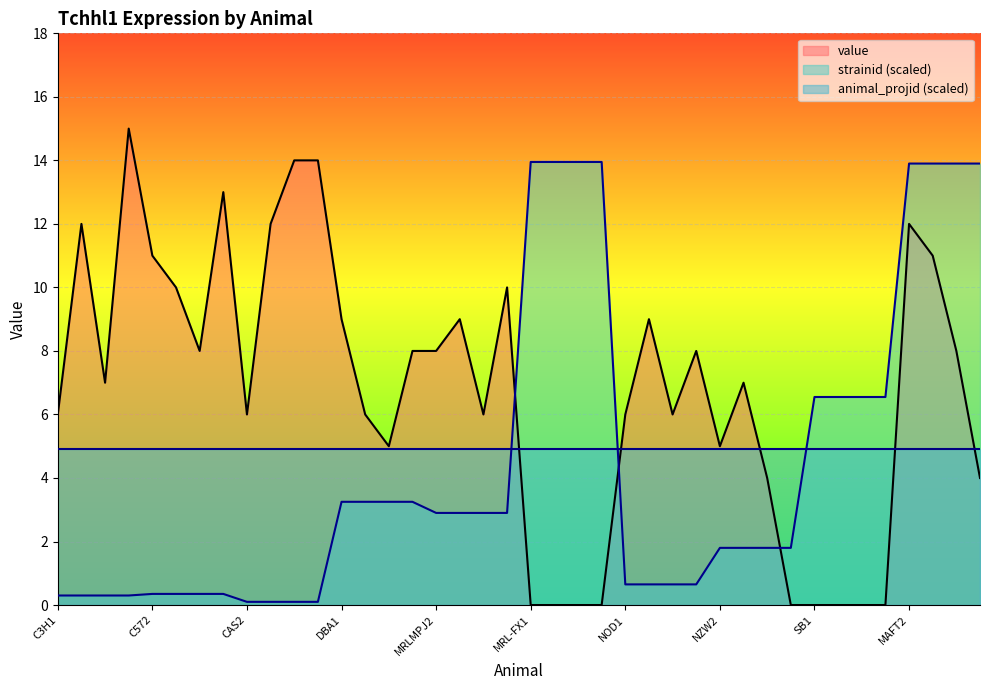

At DBA1, list the series in order from smallest to largest.

strainid (scaled), animal_projid (scaled), value